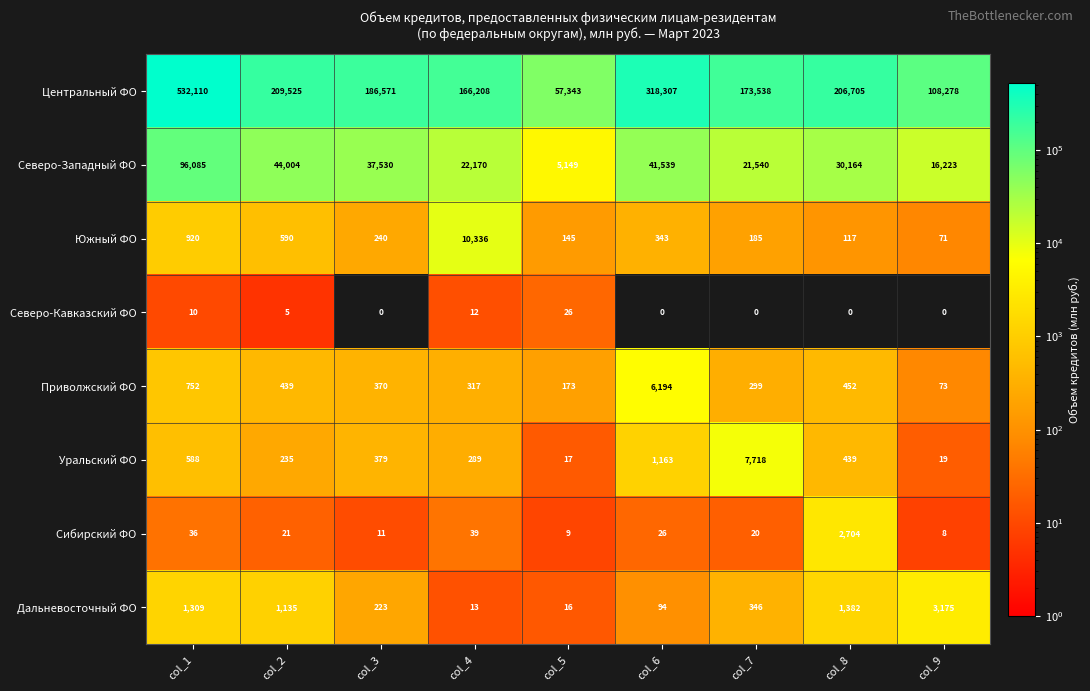

True or false: Центральный ФО has a value of 186571 at col_3.

True